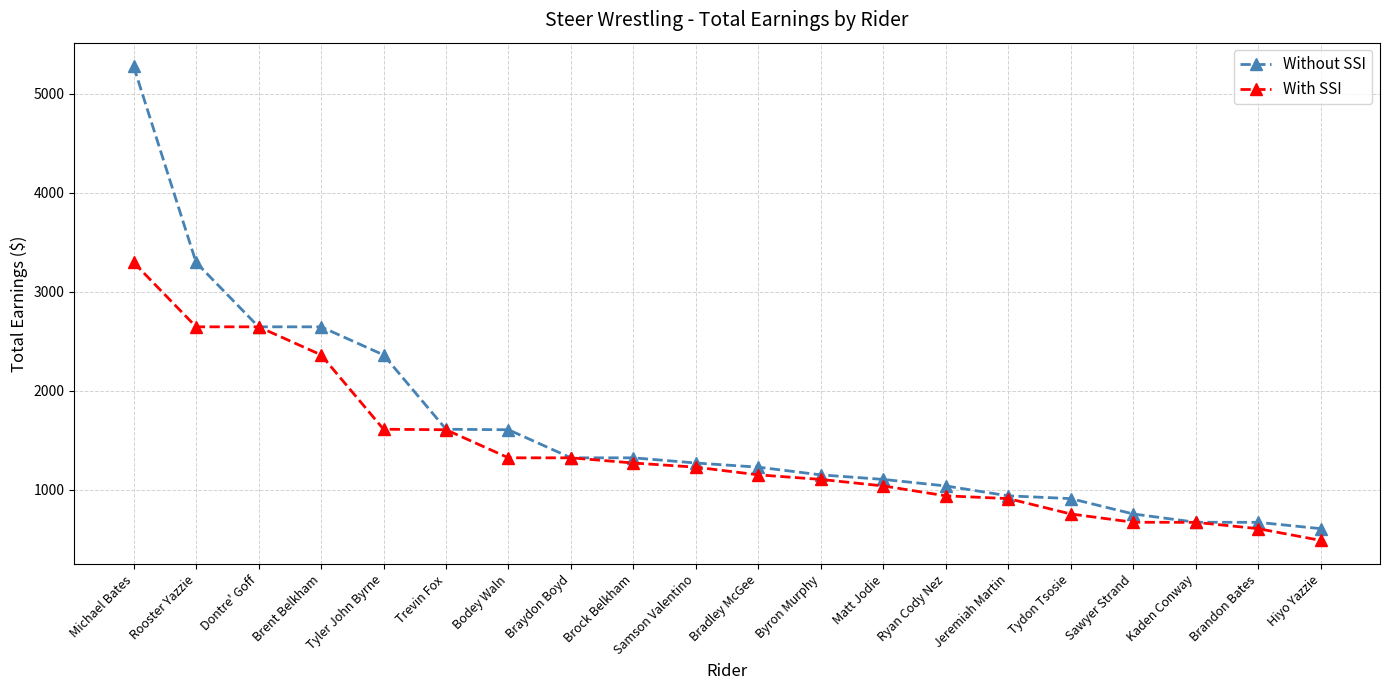

The value of With SSI at Rooster Yazzie is 2645.2. True or false?

True